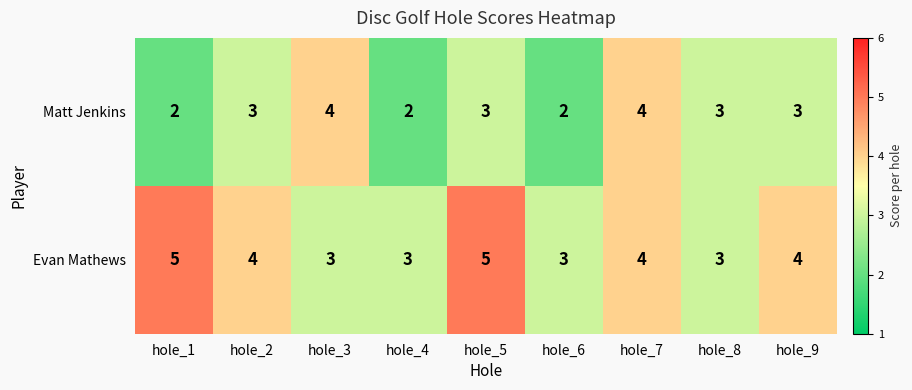

What is the sum of all Evan Mathews values?

34